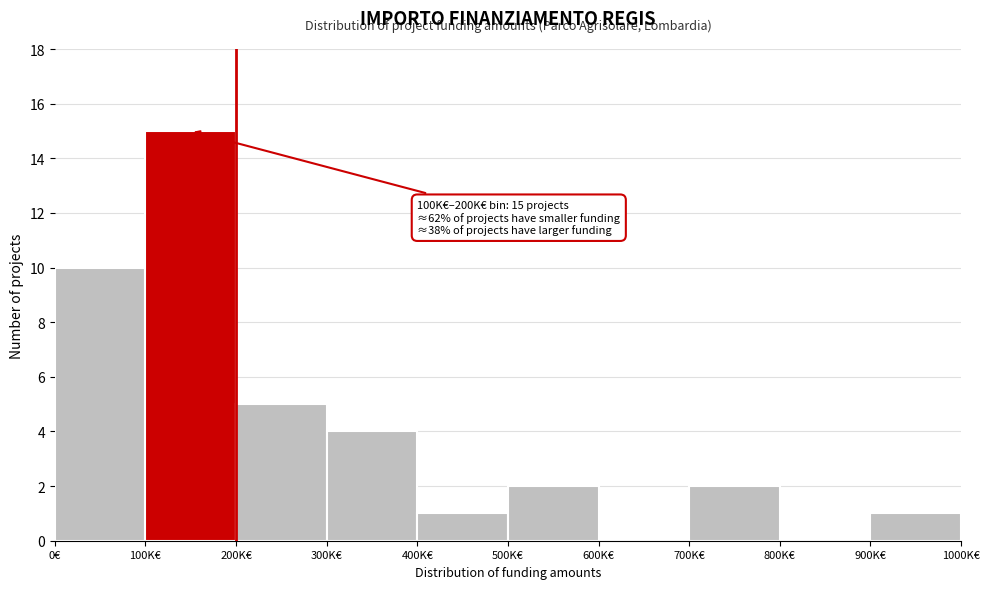

Reading left to right, list all the values displayed in this chart.

0€=10	100K€=15	200K€=5	300K€=4	400K€=1	500K€=2	600K€=0	700K€=2	800K€=0	900K€=1